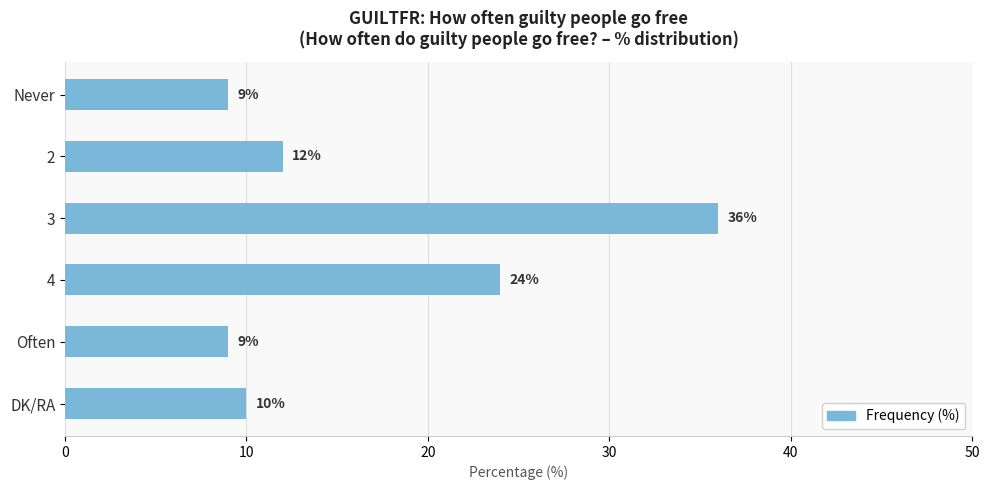

What is the average value?

17